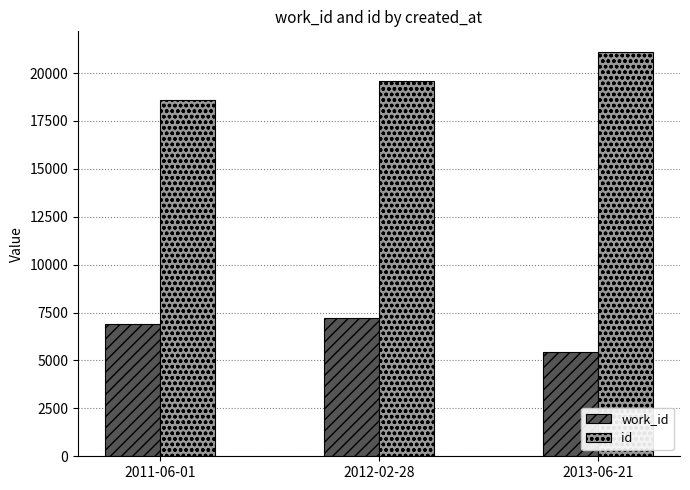

What is the maximum value for id?

21120